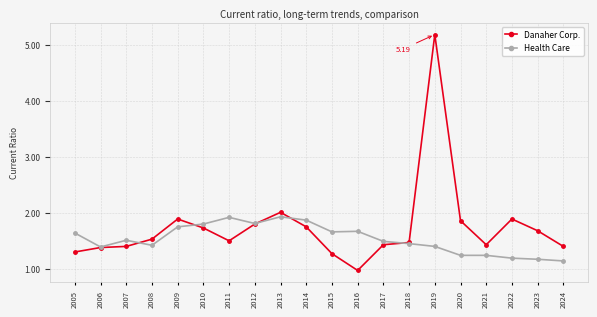

What is the total value across all series at 2018?

2.9